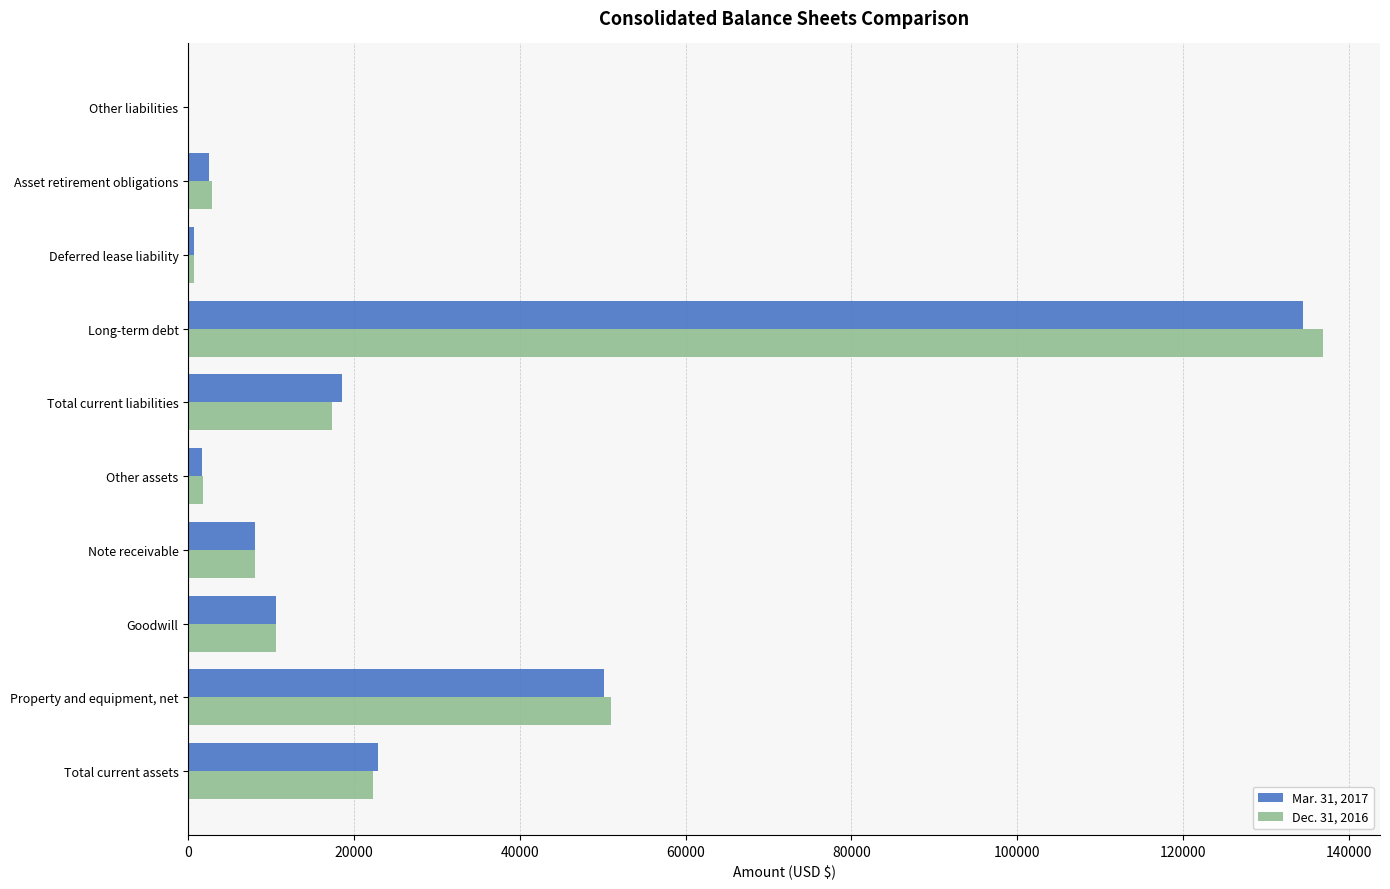

How many series are shown in this chart?

2